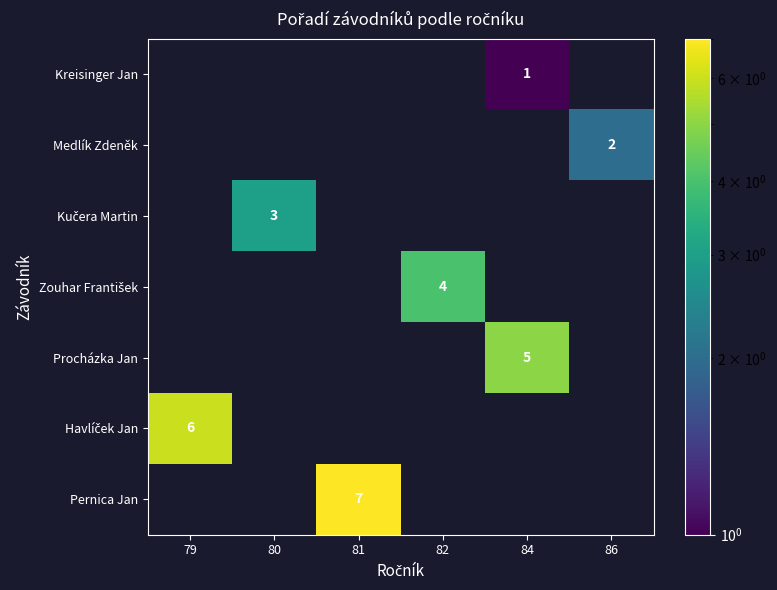

How many distinct data groups are displayed?

7